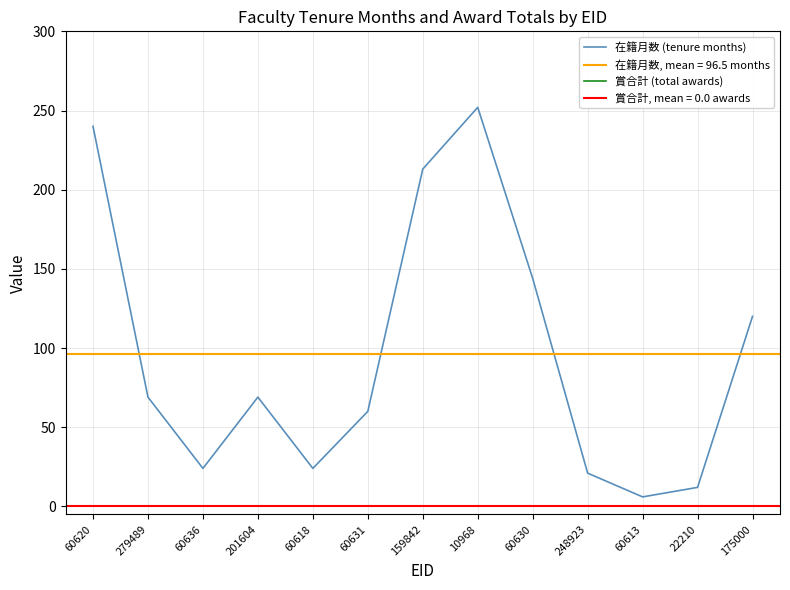

At which label is 在籍月数 (tenure months) closest to 129?

175000